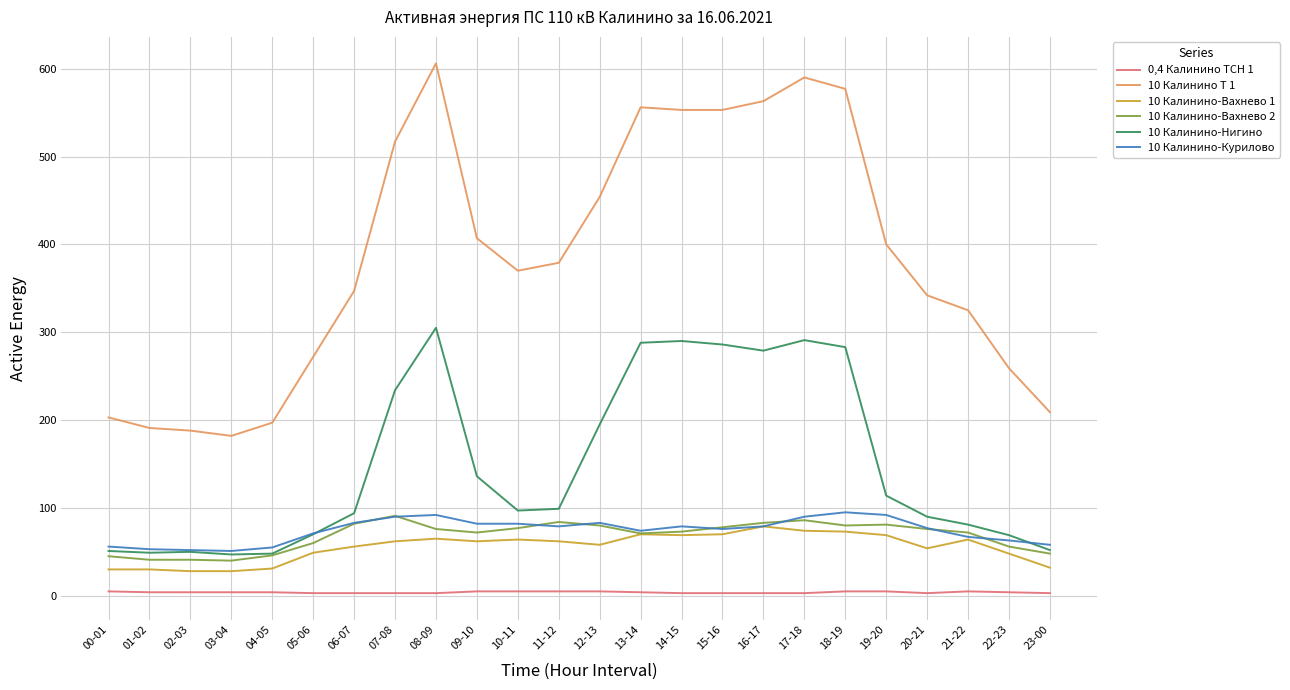

What is the sum of the 0,4 Калинино ТСН 1 values at 20-21 and 02-03?

7